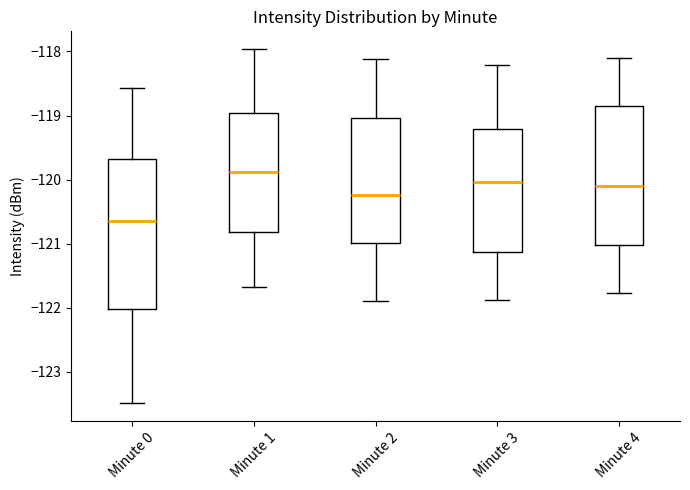

Reading left to right, transcribe this box plot: for each box, give where its median line is, the range the box spans, and where its two whiskers end, as read against the y-axis. The values are not printed on the chart, so give them approximately, as read against the axis.

Minute 0: median -120.6, box -122.0 to -119.7, whiskers -123.5 to -118.6
Minute 1: median -119.9, box -120.8 to -119.0, whiskers -121.7 to -118.0
Minute 2: median -120.2, box -121.0 to -119.0, whiskers -121.9 to -118.1
Minute 3: median -120.0, box -121.1 to -119.2, whiskers -121.9 to -118.2
Minute 4: median -120.1, box -121.0 to -118.8, whiskers -121.8 to -118.1